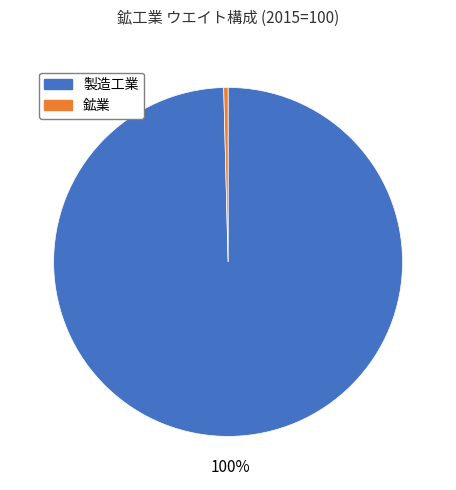

To the nearest percent, what is the average slice percentage?

50%